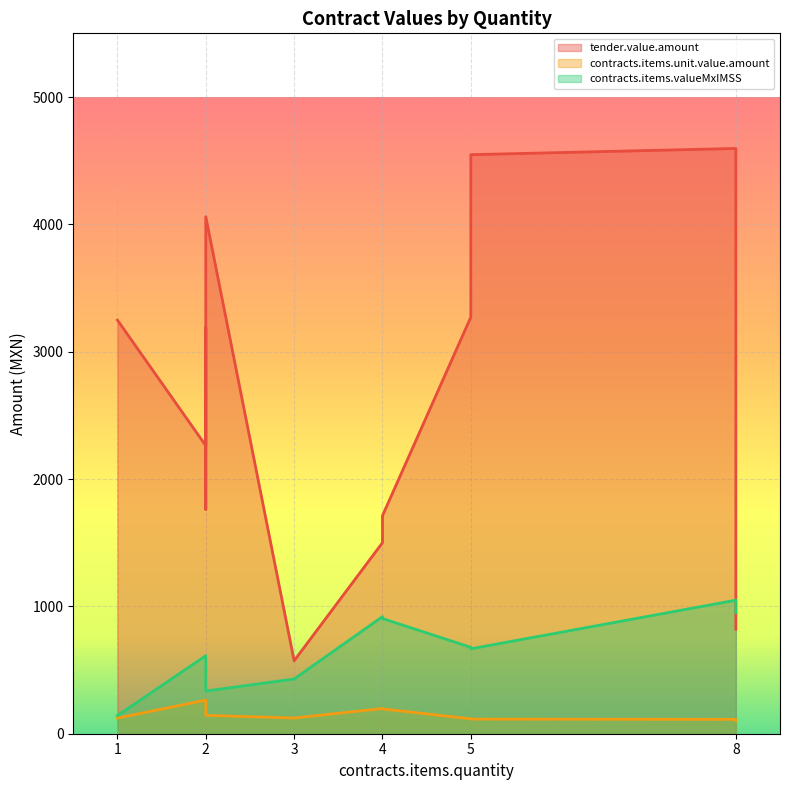

What are all the series names shown in the legend?

tender.value.amount, contracts.items.unit.value.amount, contracts.items.valueMxIMSS